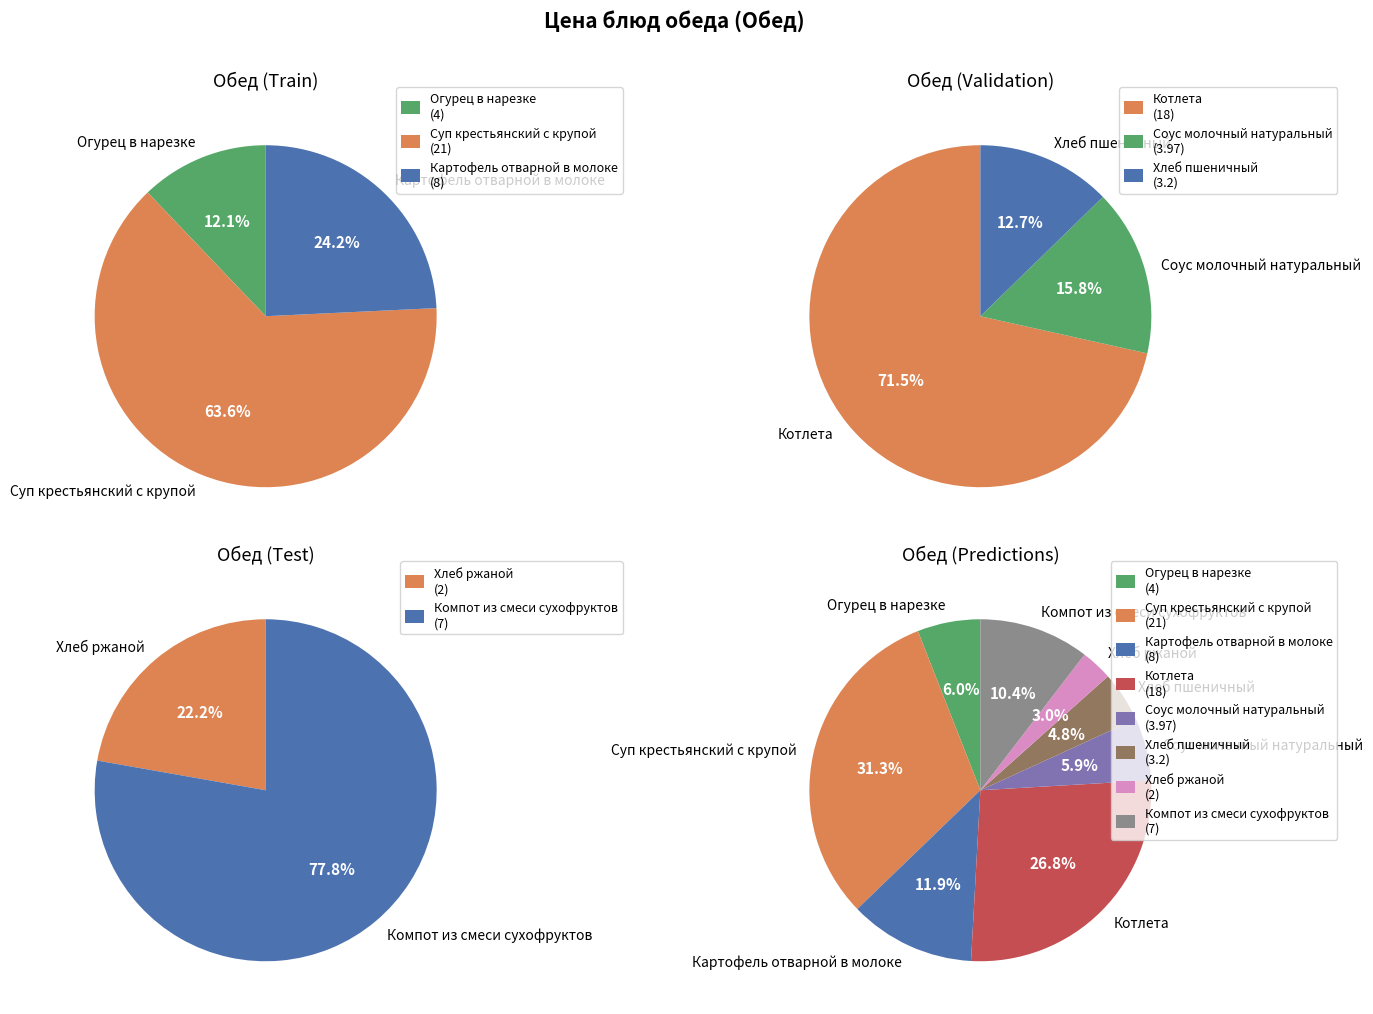

What is the change in value from Соус молочный натуральный to Хлеб пшеничный?

-0.8